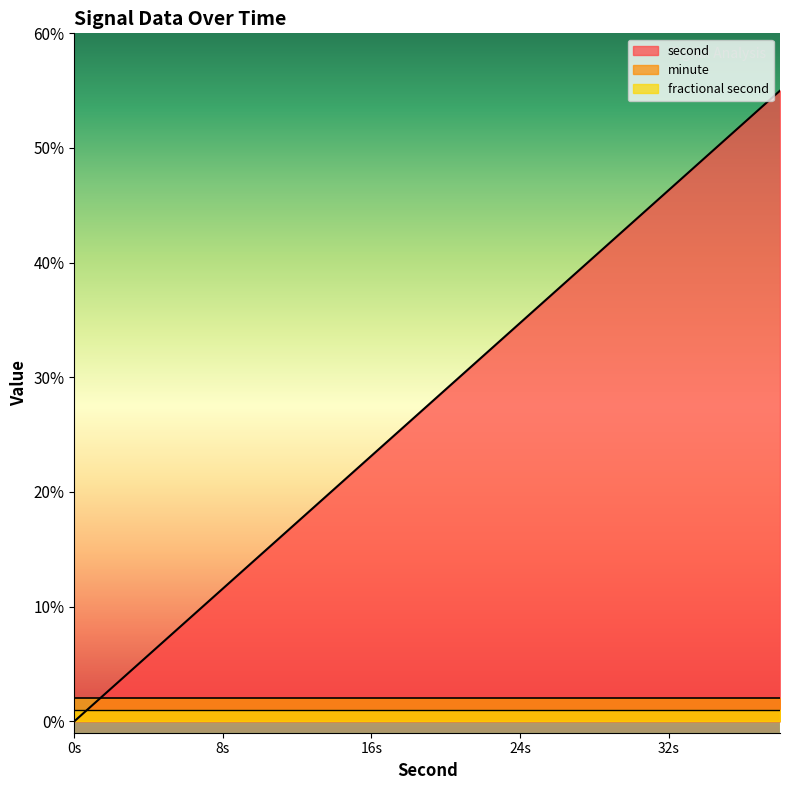

Which series has the largest total across all categories?

second